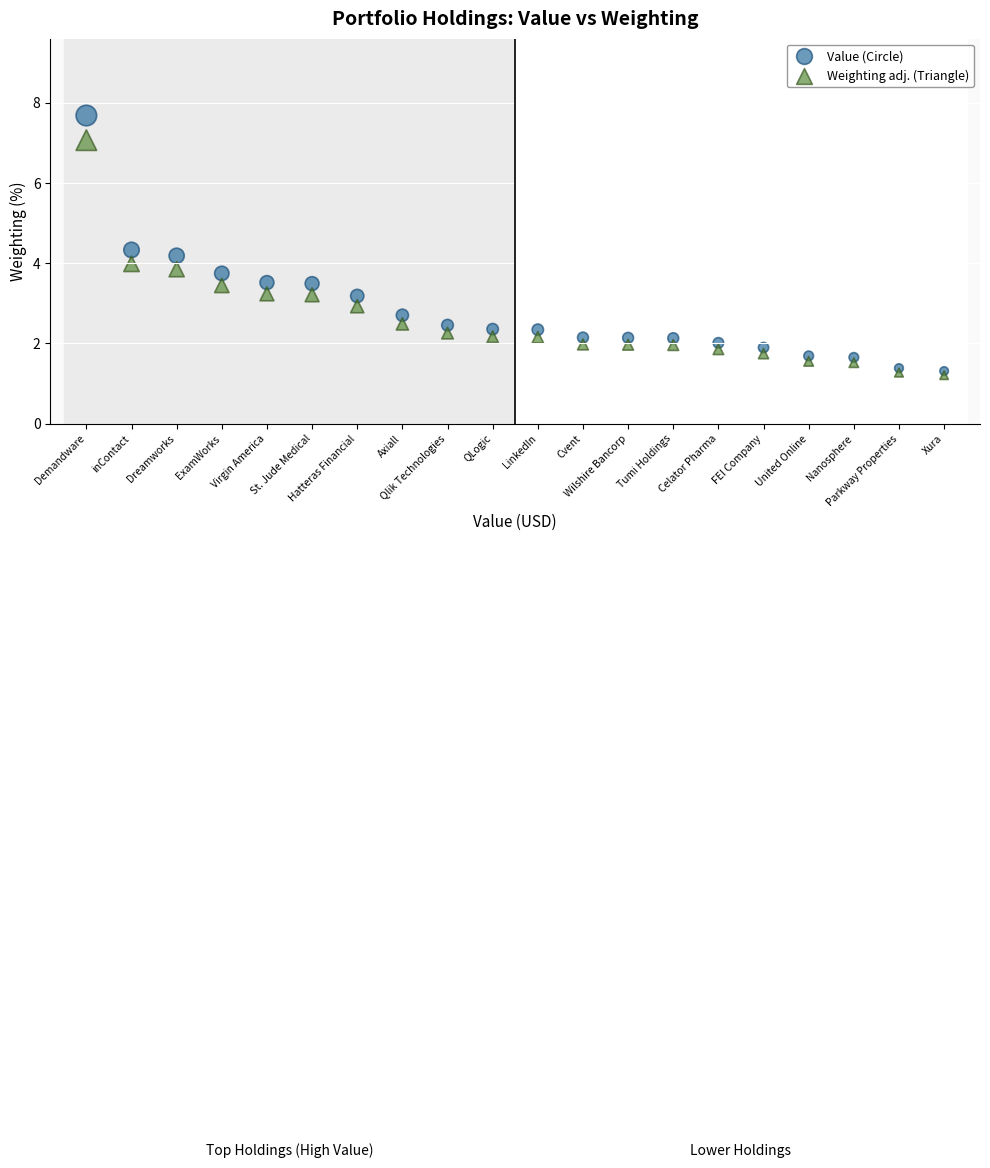

What are all the series names shown in the legend?

Value (Circle), Weighting adj. (Triangle)